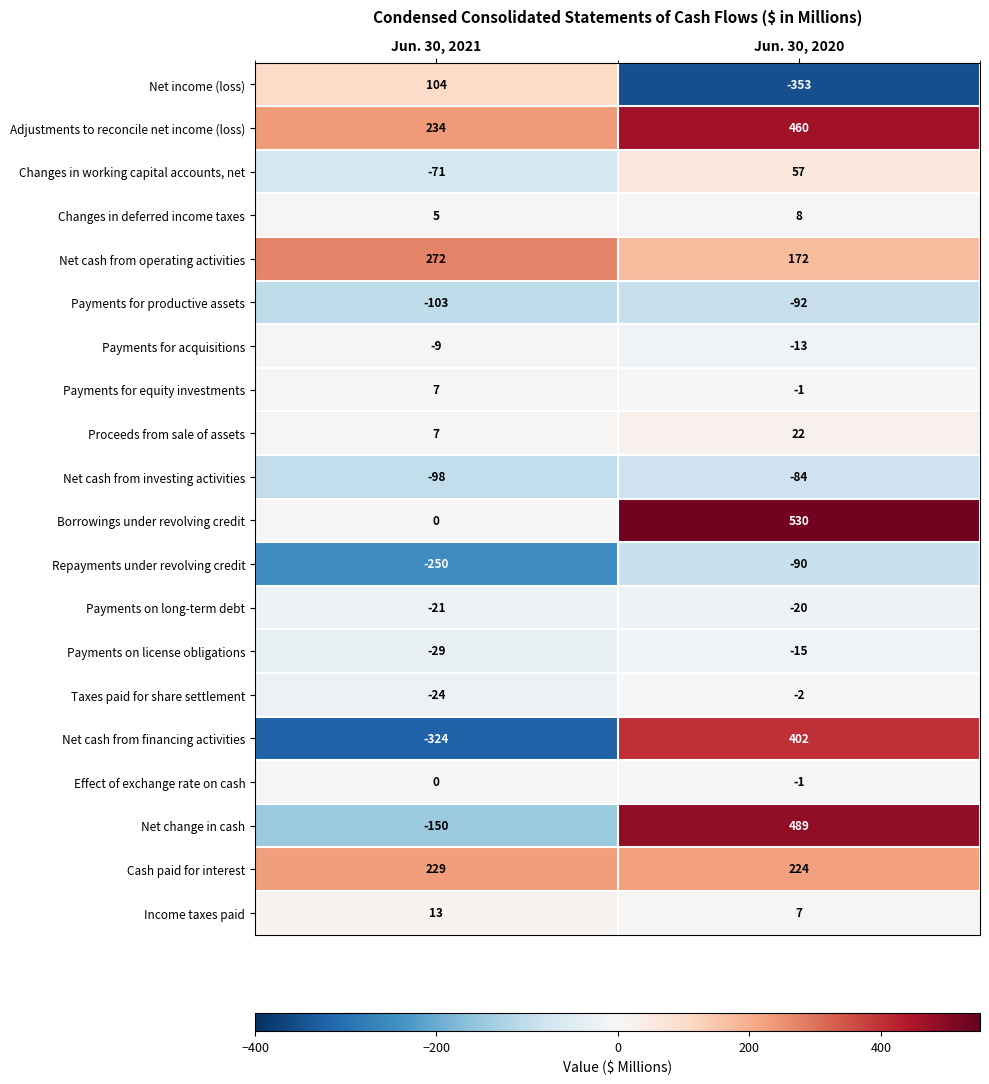

The Net change in cash series shows 334 at Jun. 30, 2020. True or false?

False